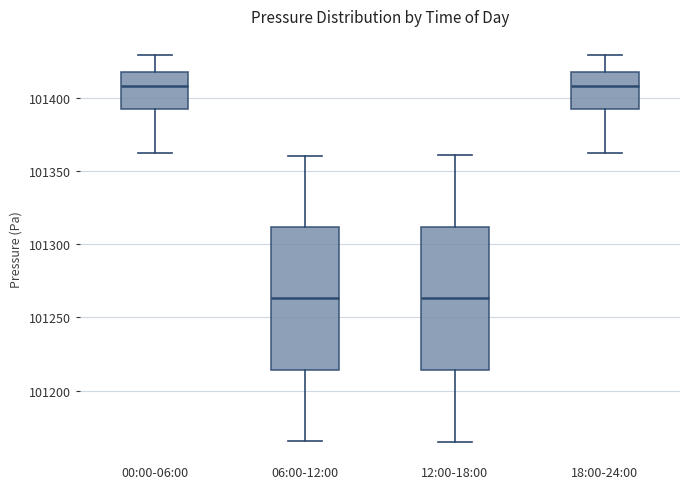

Reading left to right, transcribe this box plot: for each box, give where its median line is, the range the box spans, and where its two whiskers end, as read against the y-axis. The values are not printed on the chart, so give them approximately, as read against the axis.

00:00-06:00: median 101410, box 101390 to 101415, whiskers 101365 to 101430
06:00-12:00: median 101265, box 101215 to 101310, whiskers 101165 to 101360
12:00-18:00: median 101265, box 101215 to 101310, whiskers 101165 to 101360
18:00-24:00: median 101410, box 101390 to 101415, whiskers 101365 to 101430